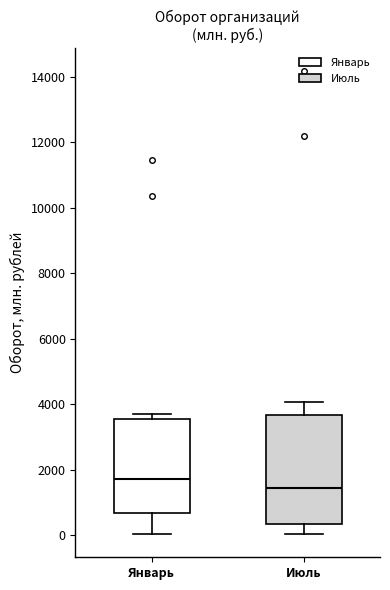

Comparing the boxes themselves (not the whiskers), which one is the tallest?

Июль